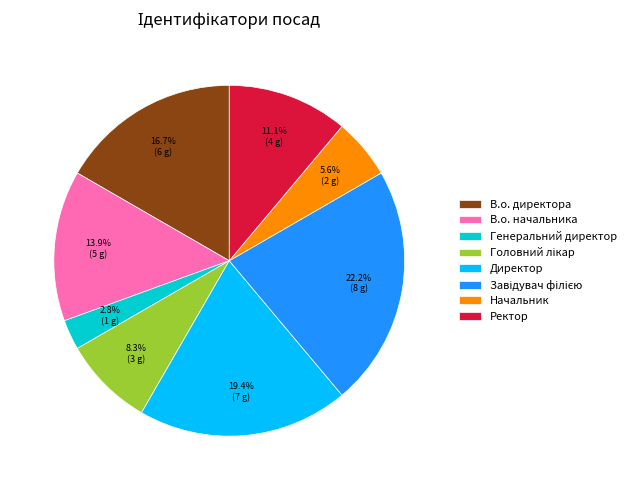

Combined, do В.о. директора and В.о. начальника account for over 50%?

No